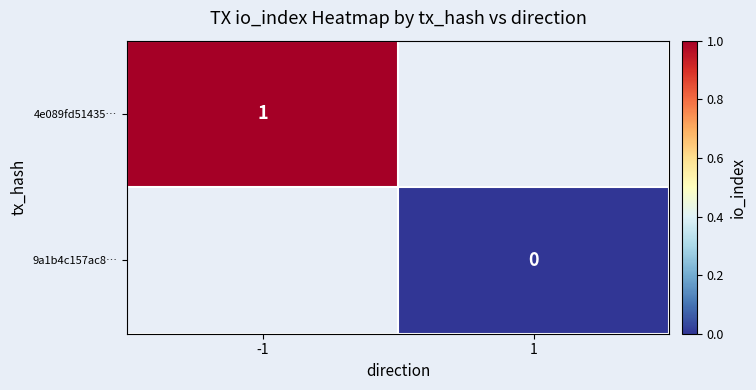

Which label corresponds to the smallest value in the chart?

1